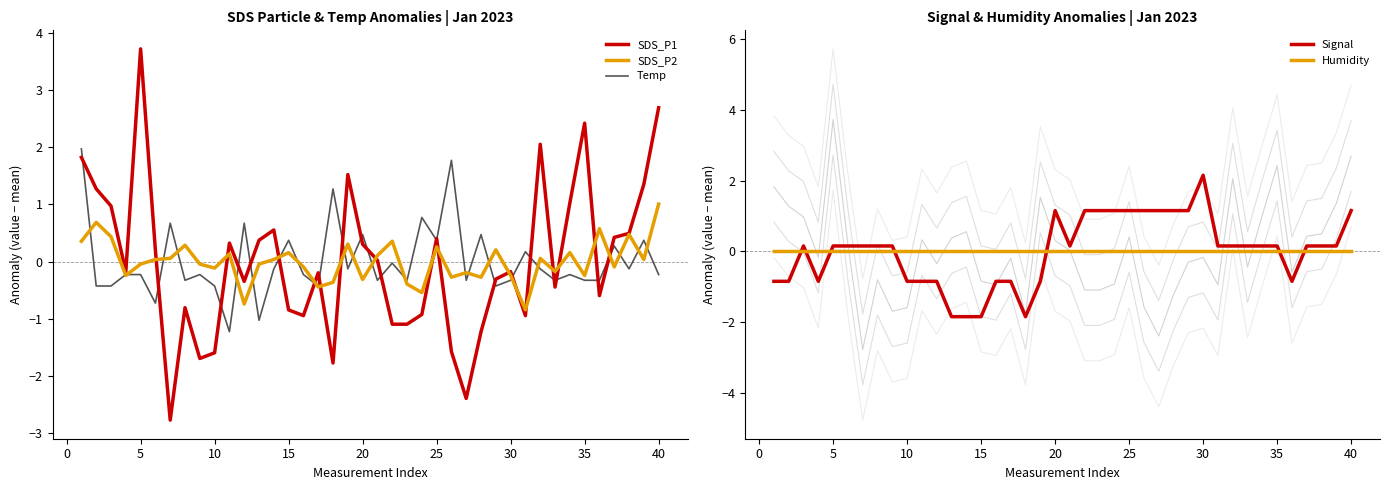

How many values in the SDS_P1 series exceed 0?

19